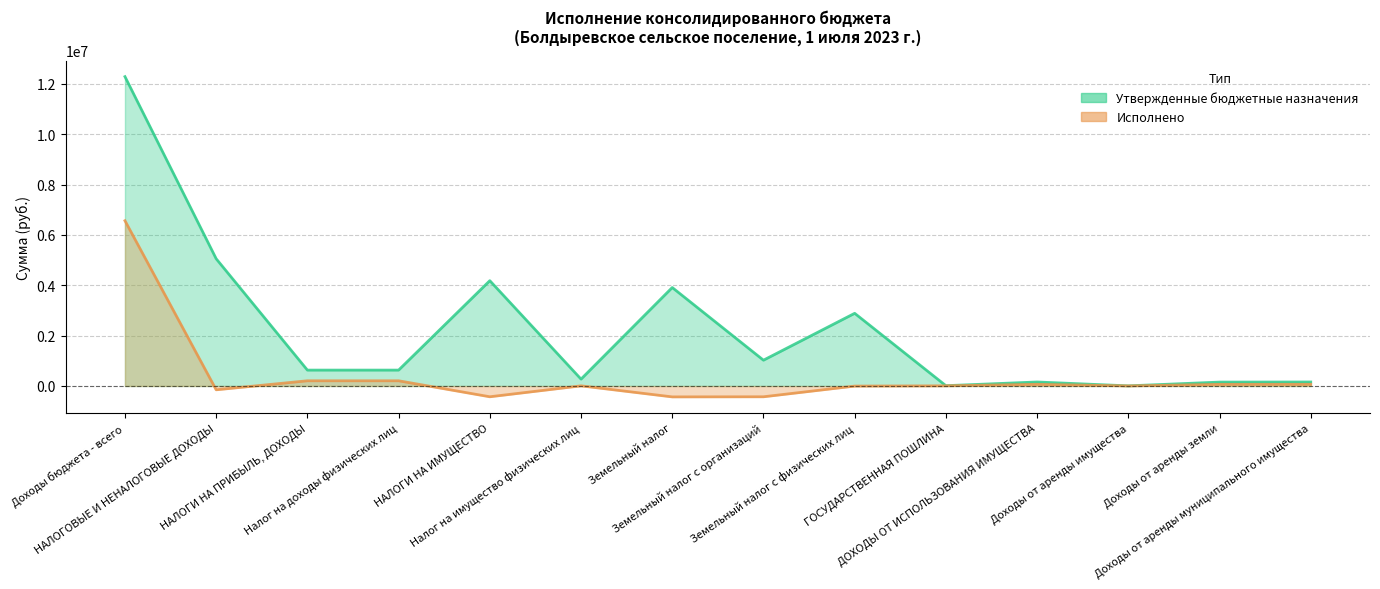

What is the difference between the second highest and minimum values in the Утвержденные бюджетные назначения series?

5048200.0